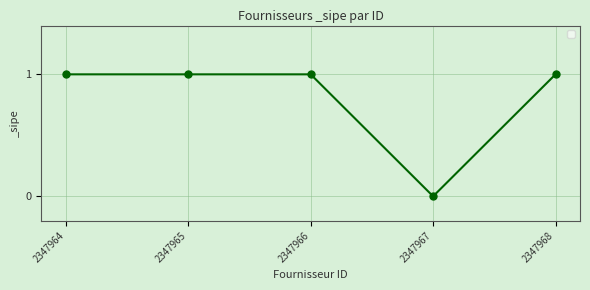

What is the average value?

1